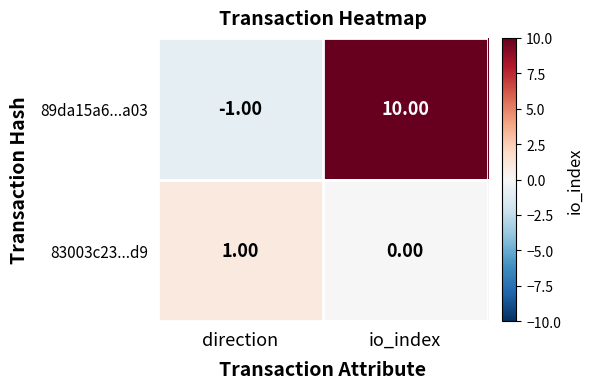

List the series in order of their peak value, highest first.

89da15a6...a03, 83003c23...d9